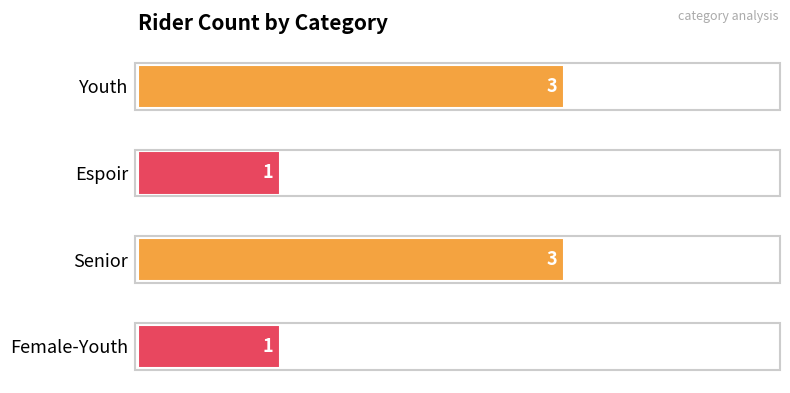

The chart shows a value of 1 at Youth. True or false?

False